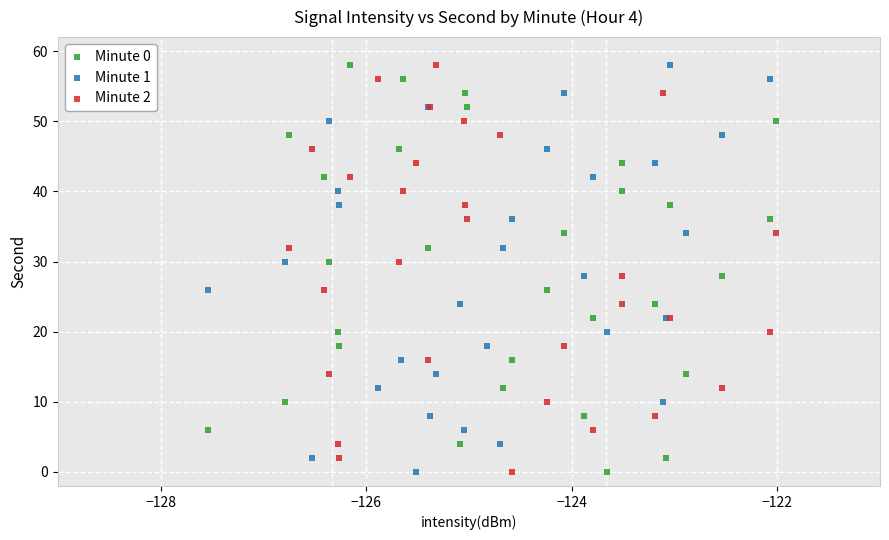

What are all the series names shown in the legend?

Minute 0, Minute 1, Minute 2